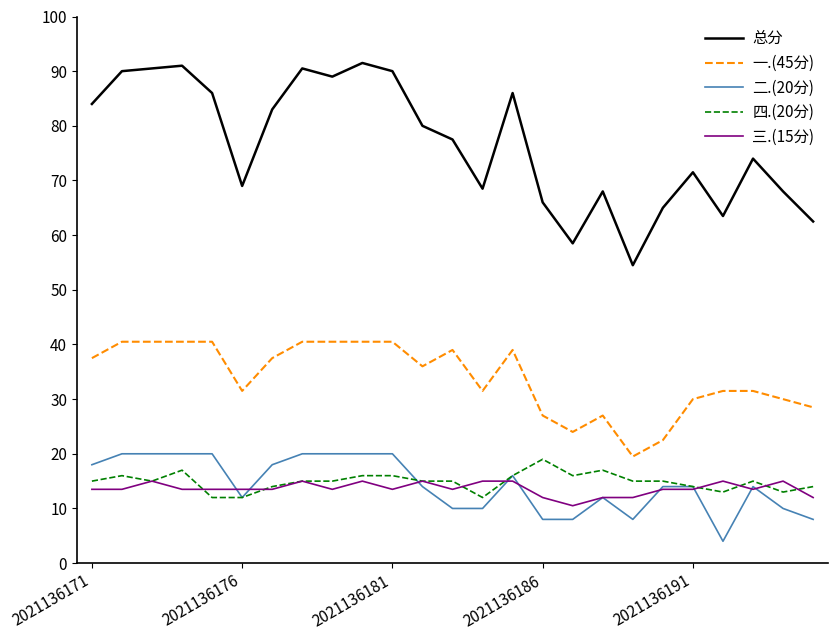

True or false: 总分 and 三.(15分) cross at least once.

False